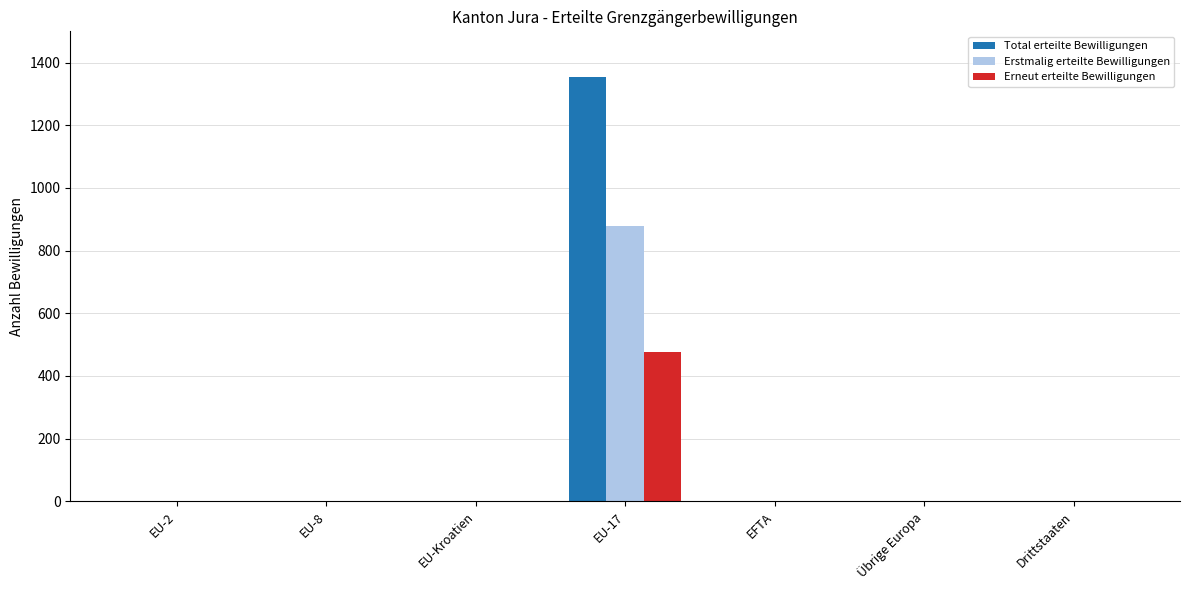

Between EU-17 and EFTA, which series saw the biggest shift?

Total erteilte Bewilligungen